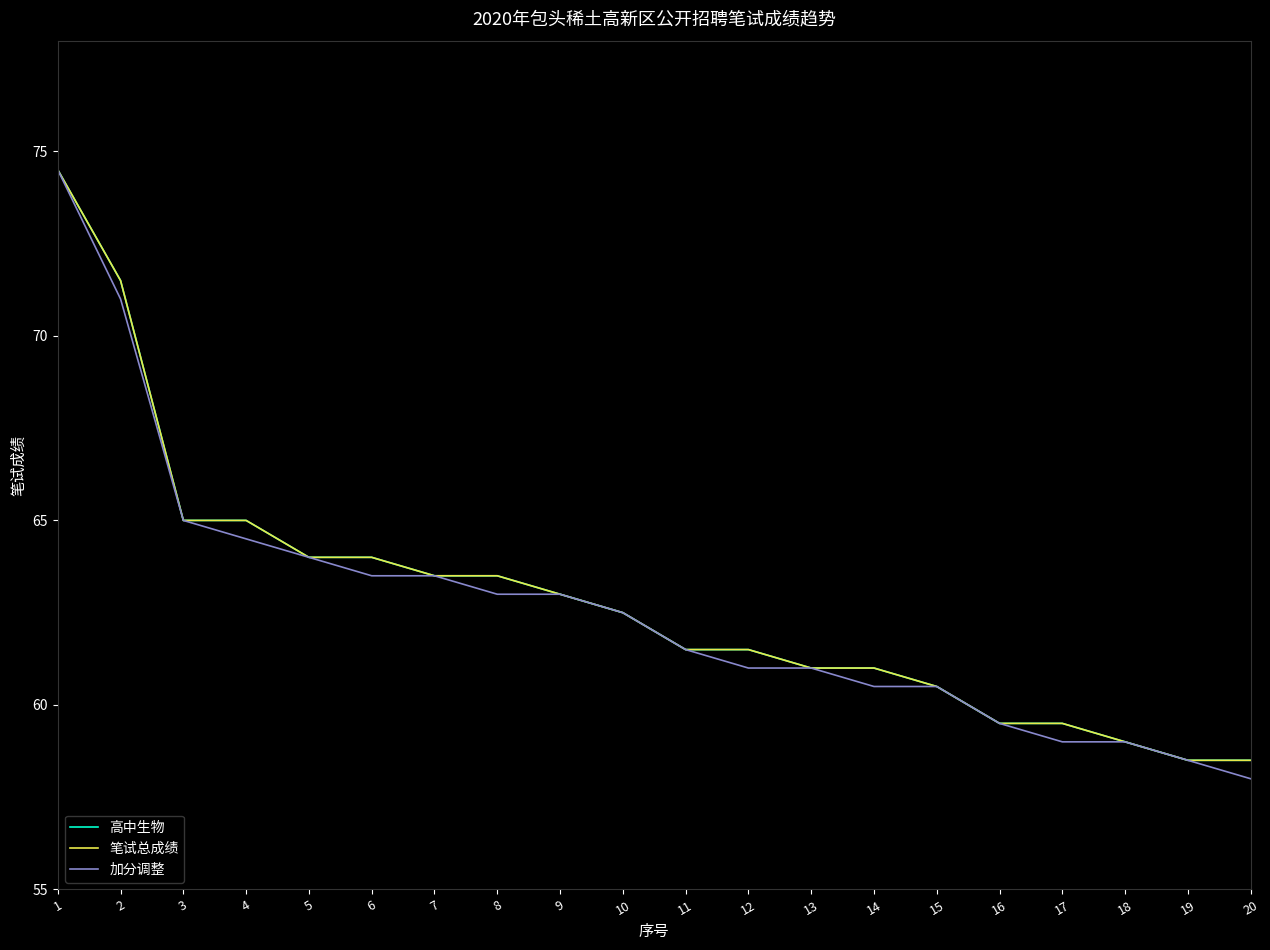

Does the chart have visible grid lines?

No